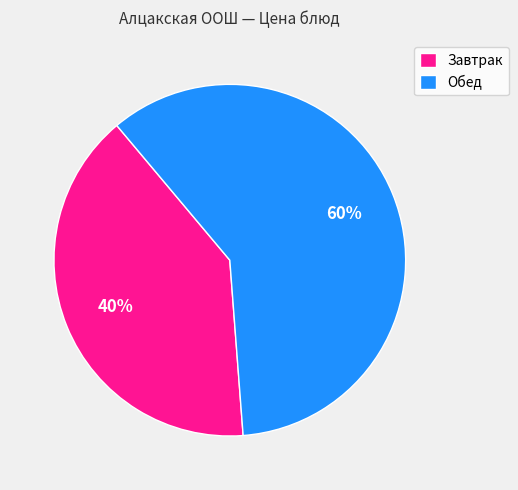

Which slice is the smallest?

Завтрак